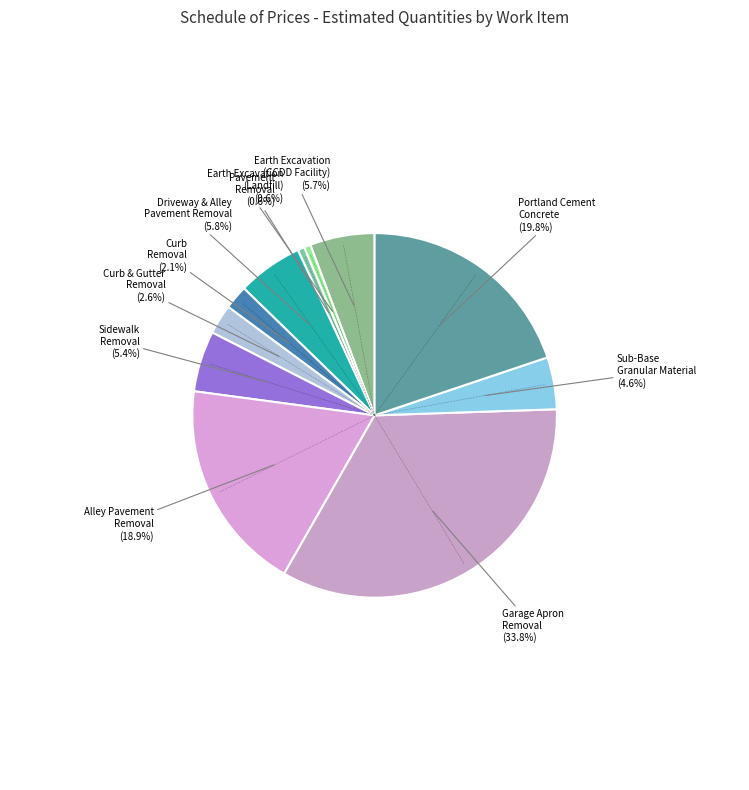

How many segments does this pie chart have?

11